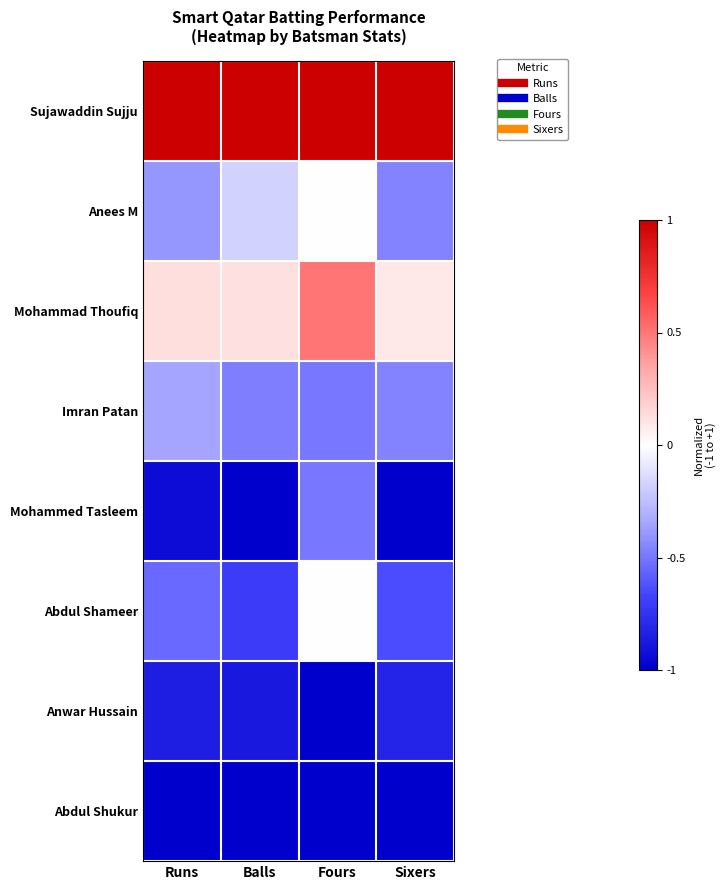

What is the difference between the highest and lowest values at Balls?

2.0